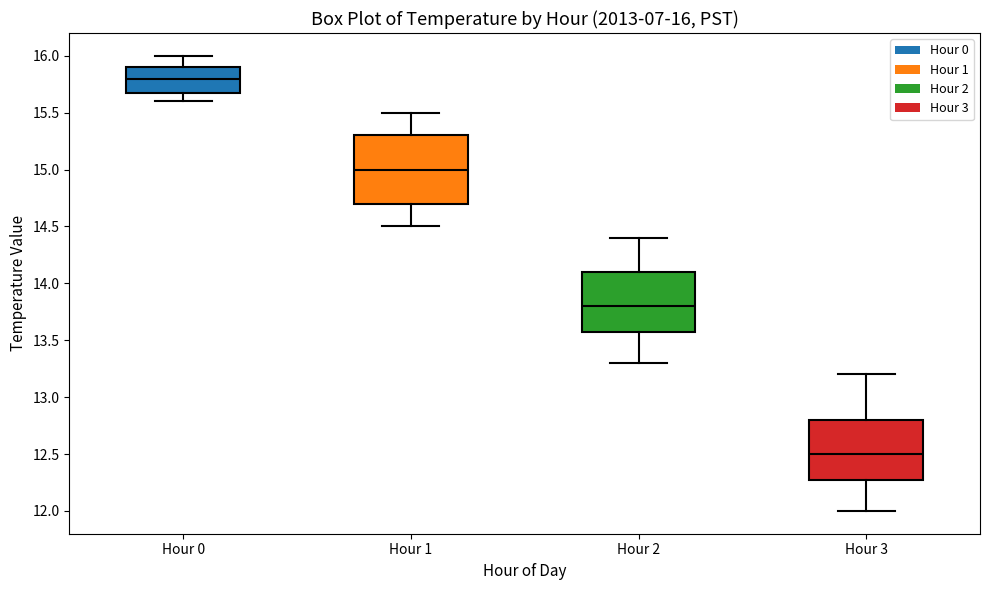

Comparing the boxes themselves (not the whiskers), which one is the tallest?

Hour 1